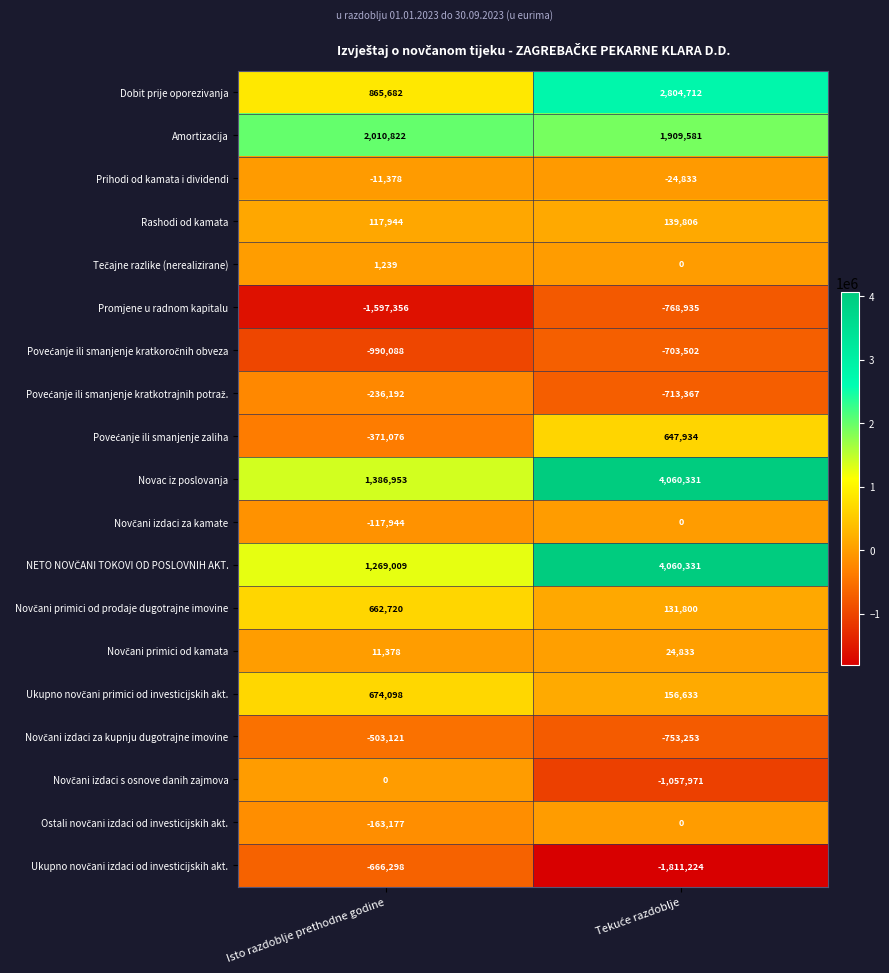

What is the sum of all Amortizacija values?

3920403